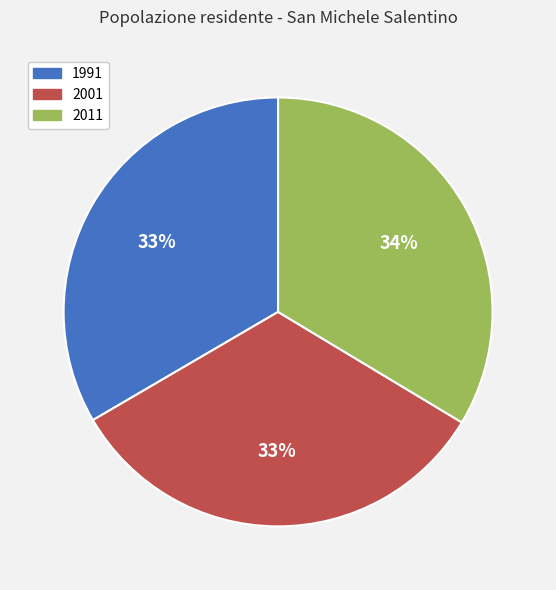

To the nearest percent, what percentage of the pie is 2011?

34%